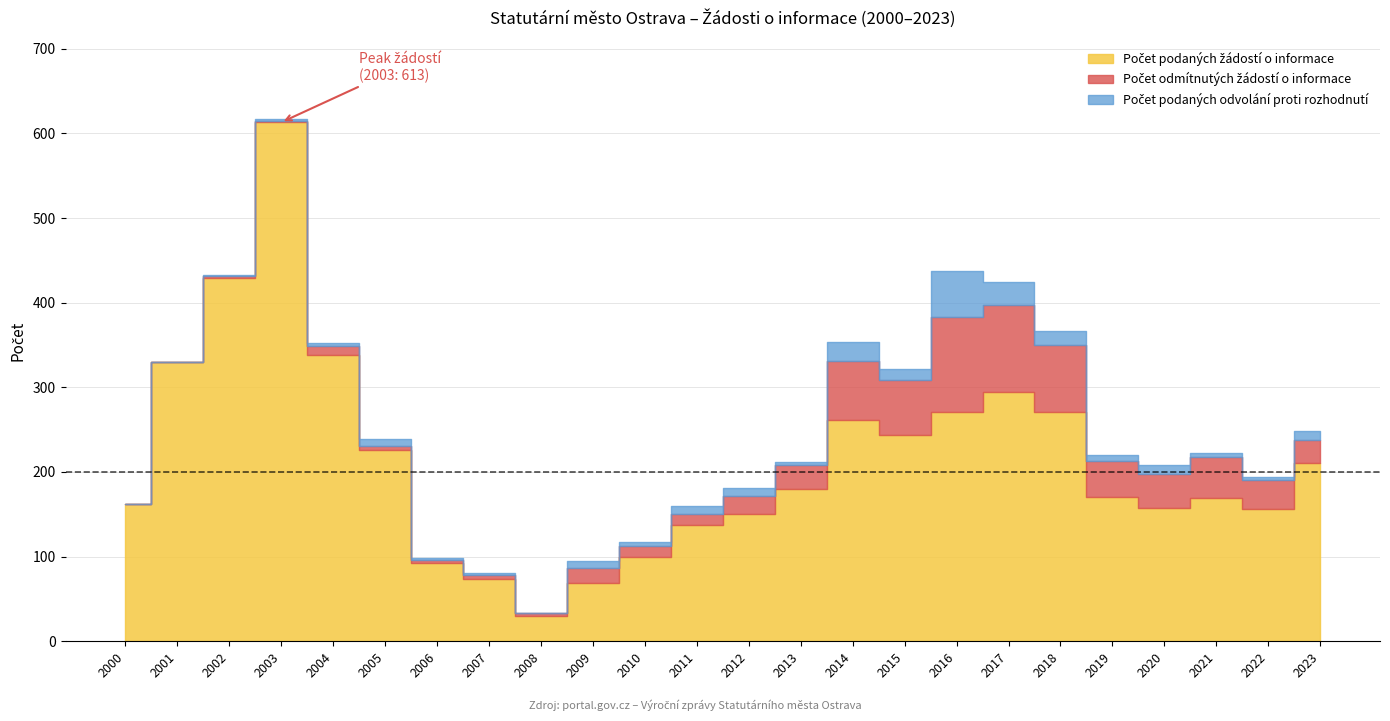

Reading left to right, what are all the values shown in this chart?

Počet podaných žádostí o informace: 2000=162	2001=330	2002=429	2003=613	2004=338	2005=226	2006=92	2007=73	2008=30	2009=69	2010=100	2011=137	2012=150	2013=180	2014=261	2015=244	2016=271	2017=294	2018=271	2019=170	2020=158	2021=169	2022=156	2023=211
Počet odmítnutých žádostí o informace: 2000=0	2001=0	2002=3	2003=2	2004=11	2005=5	2006=4	2007=5	2008=4	2009=18	2010=12	2011=13	2012=22	2013=28	2014=70	2015=65	2016=112	2017=103	2018=79	2019=43	2020=40	2021=49	2022=35	2023=27
Počet podaných odvolání proti rozhodnutí: 2000=0	2001=0	2002=1	2003=2	2004=3	2005=8	2006=2	2007=3	2008=0	2009=8	2010=5	2011=10	2012=9	2013=4	2014=23	2015=13	2016=54	2017=27	2018=16	2019=7	2020=10	2021=5	2022=3	2023=11